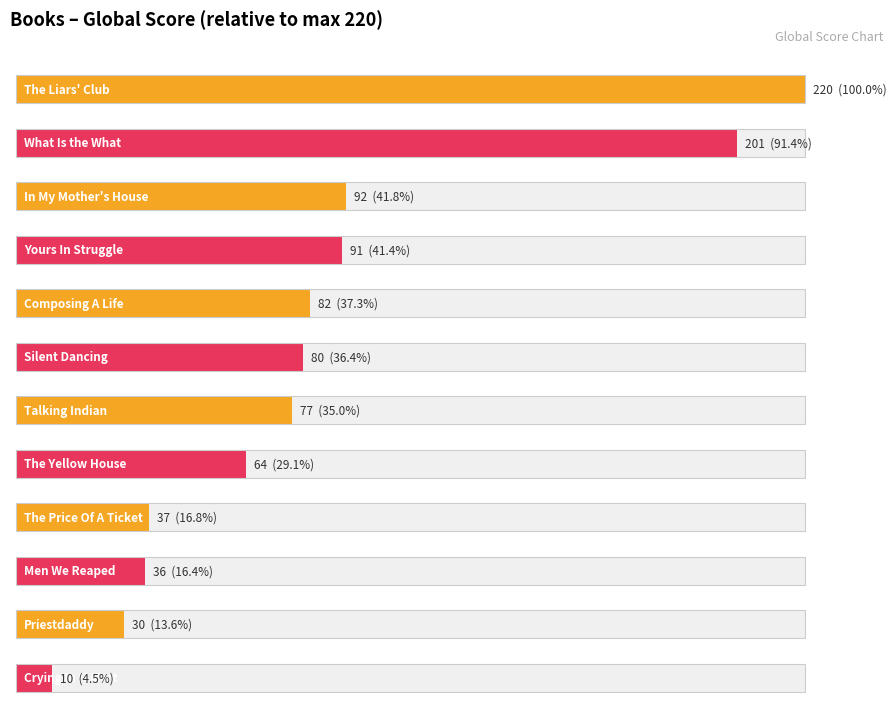

What is the label of the 3rd bar from the right?

Men We Reaped